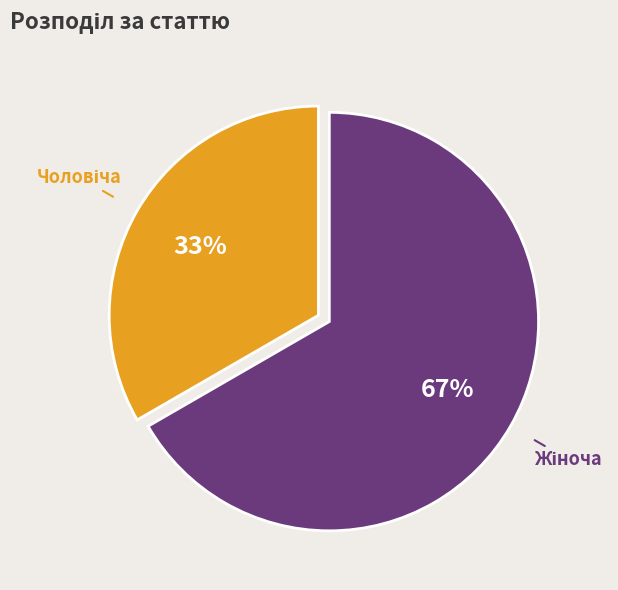

Is there a majority slice in this chart?

Yes